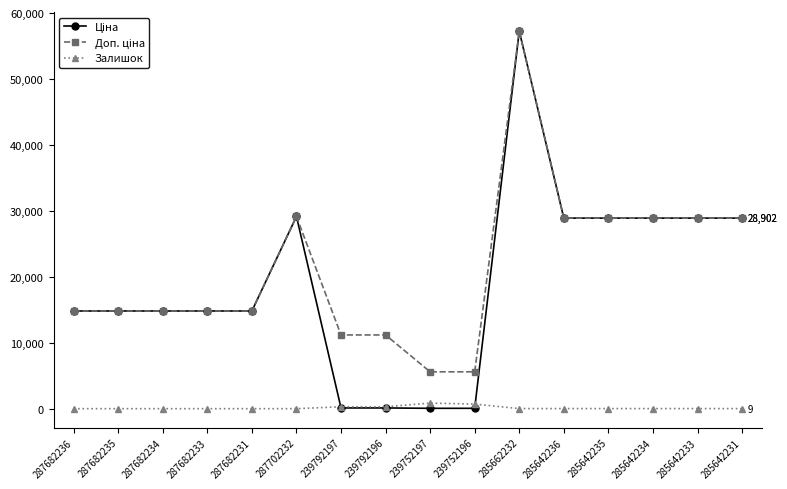

What is the difference between the highest and lowest values at 287682231?

14817.6